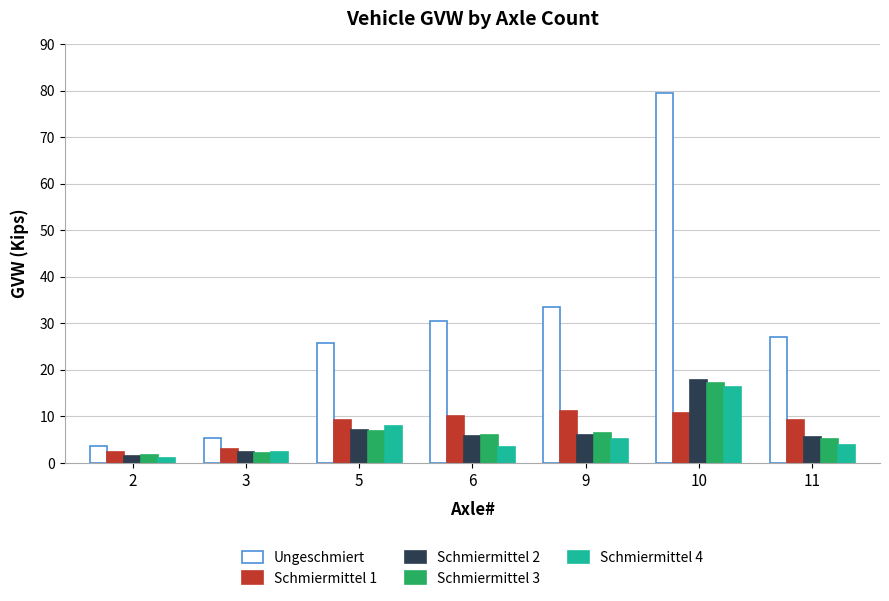

How many distinct data groups are displayed?

5